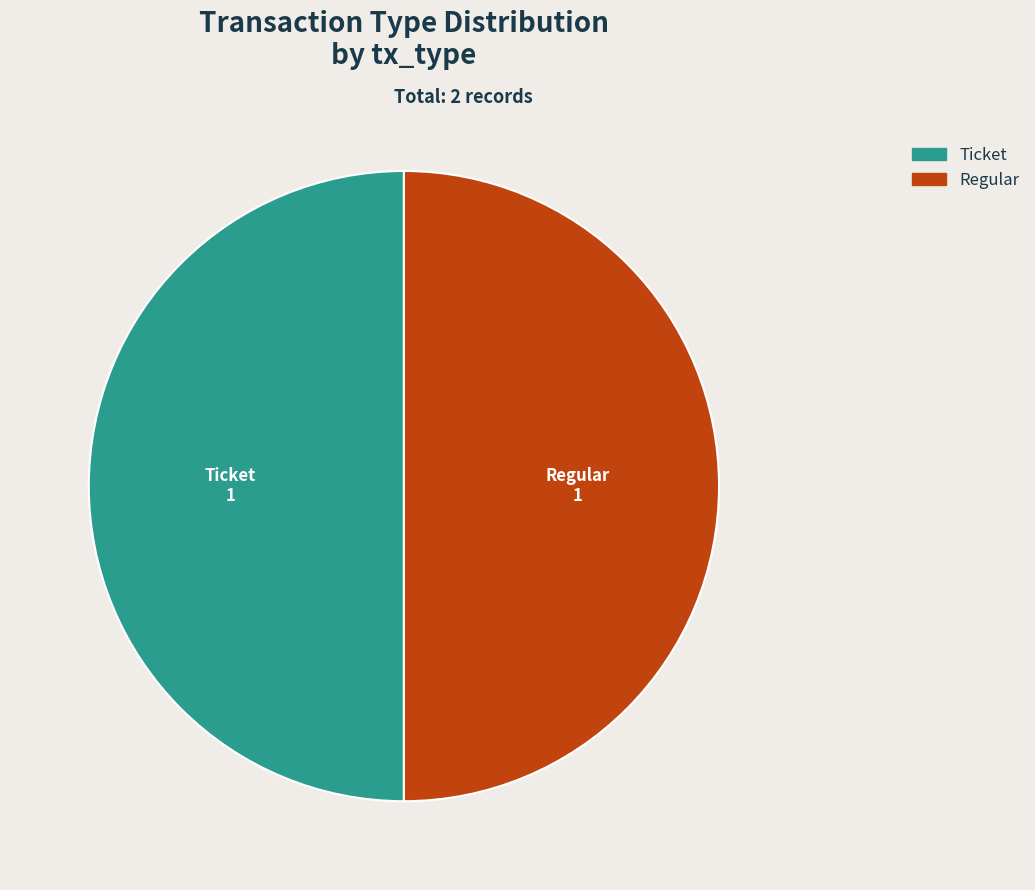

Approximately how many times larger is the value at Ticket compared to Regular?

1.0